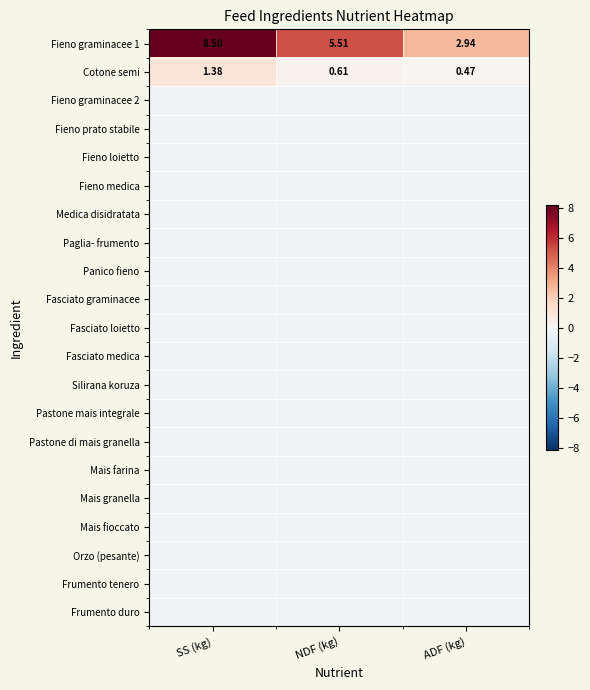

How many distinct data groups are displayed?

21